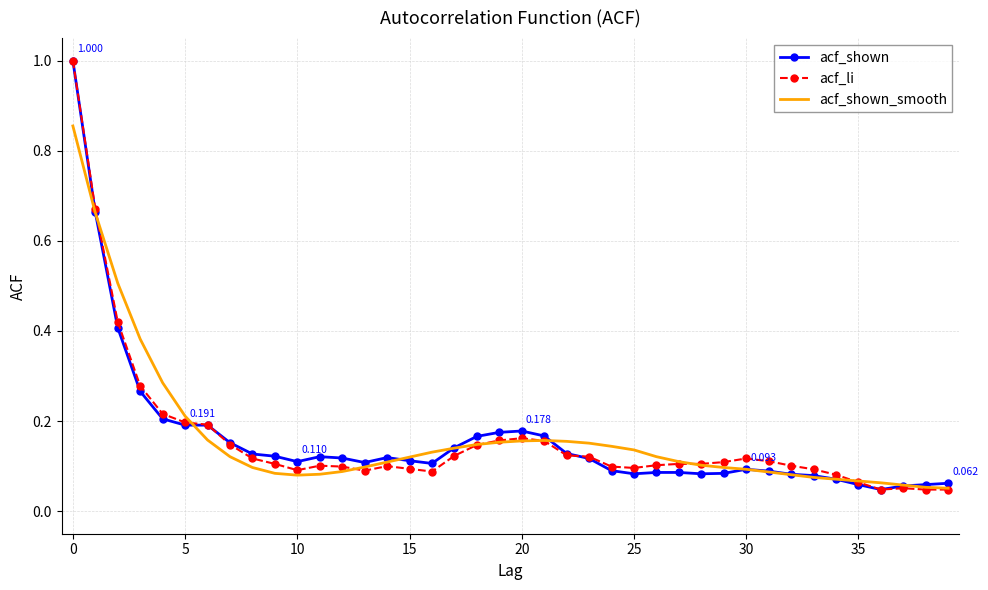

How many series are shown in this chart?

3